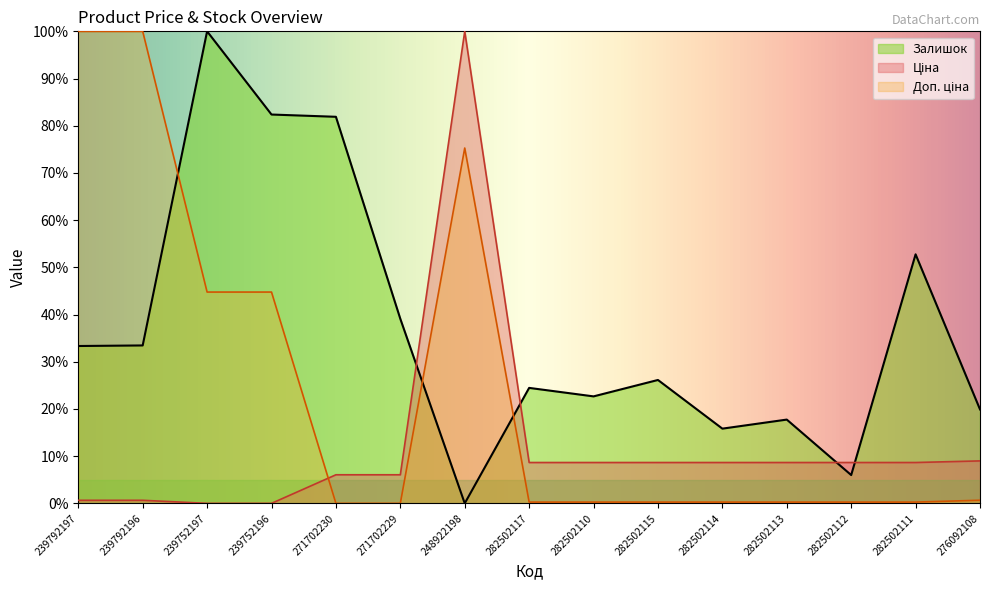

Where is the first local maximum for Доп. ціна?

248922198